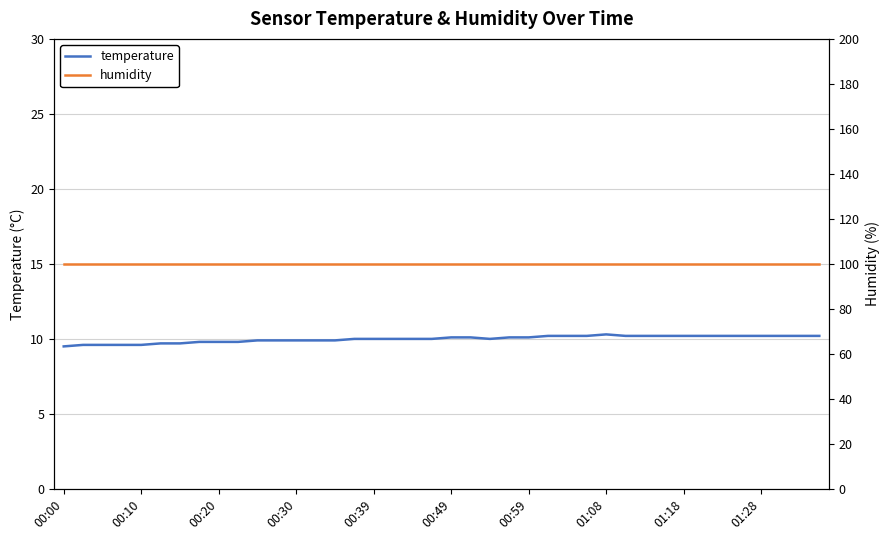

What position from the right is 17?

23